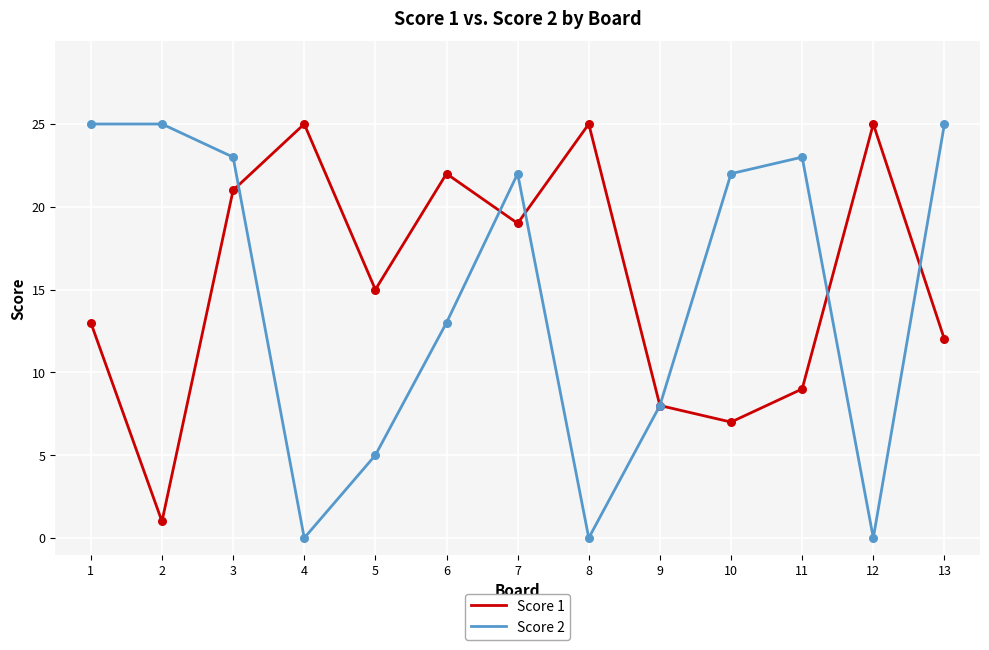

What is the difference between the highest and lowest values at 10?

15